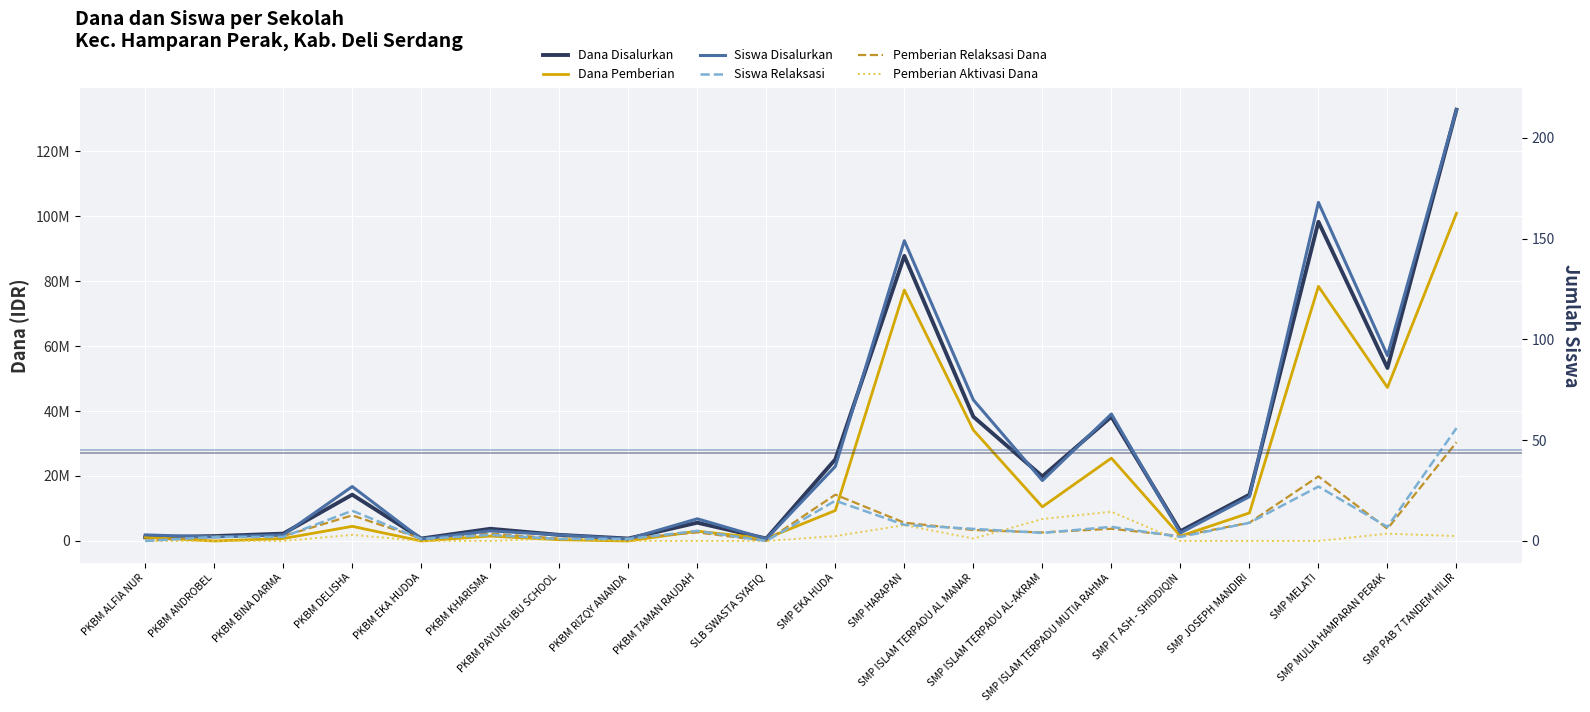

Does the chart display data point markers on the line(s)?

No